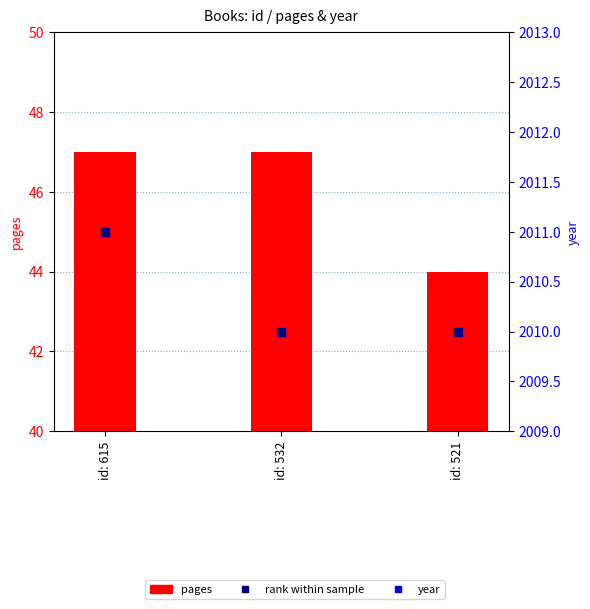

What is the average value of the year series?

2010.3